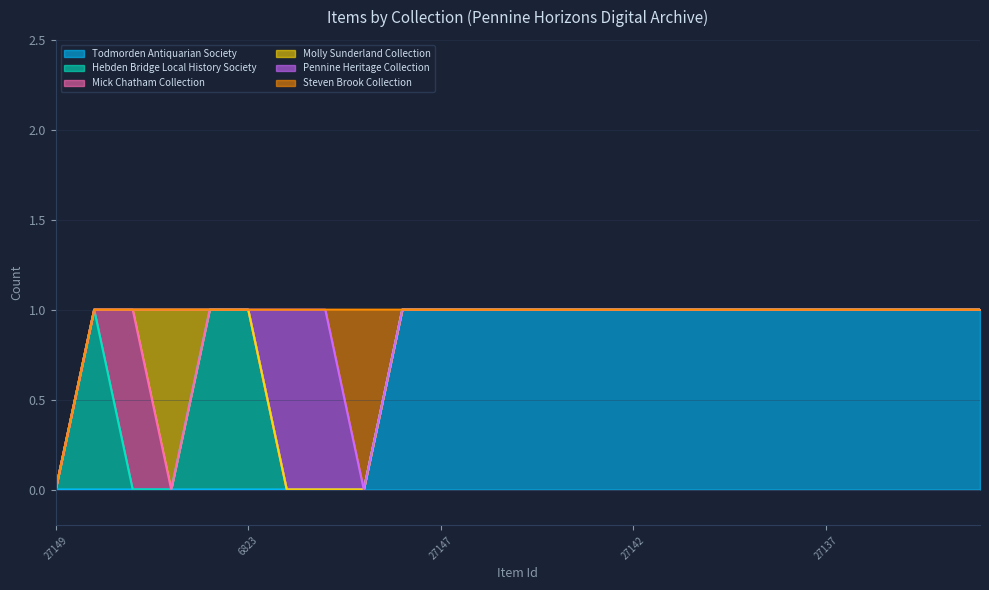

Does the chart display data point markers on the line(s)?

No